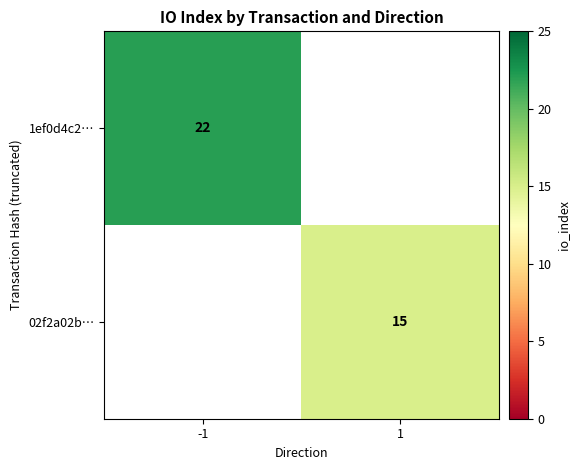

The 02f2a02b… series shows 15 at 1. True or false?

True